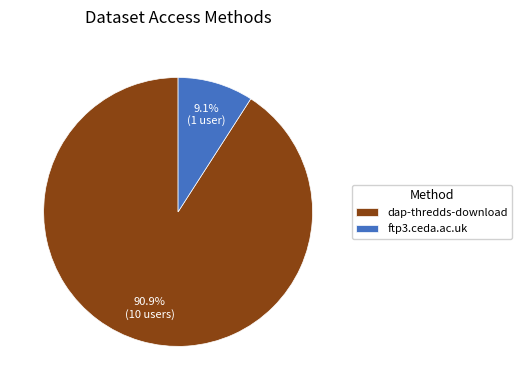

Do ftp3.ceda.ac.uk and dap-thredds-download together represent more than half of the pie?

Yes